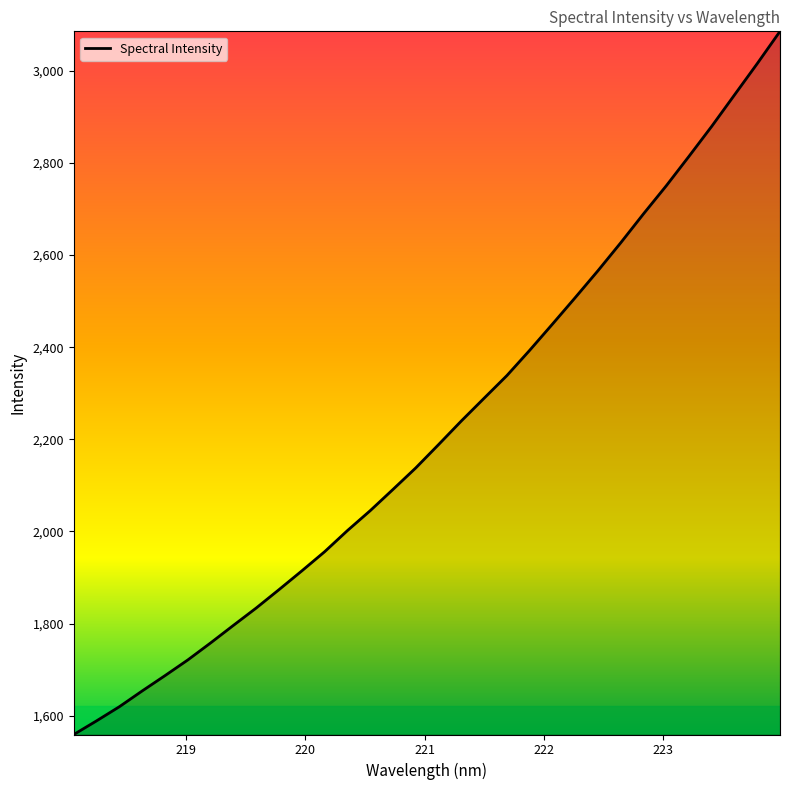

What is the difference between the second highest and minimum values?

1456.5